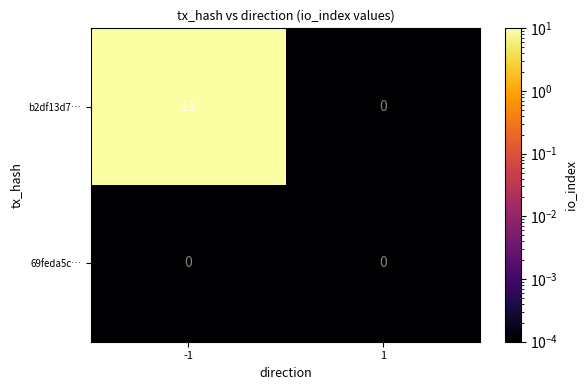

What is the sum of the b2df13d7… values at -1 and 1?

11